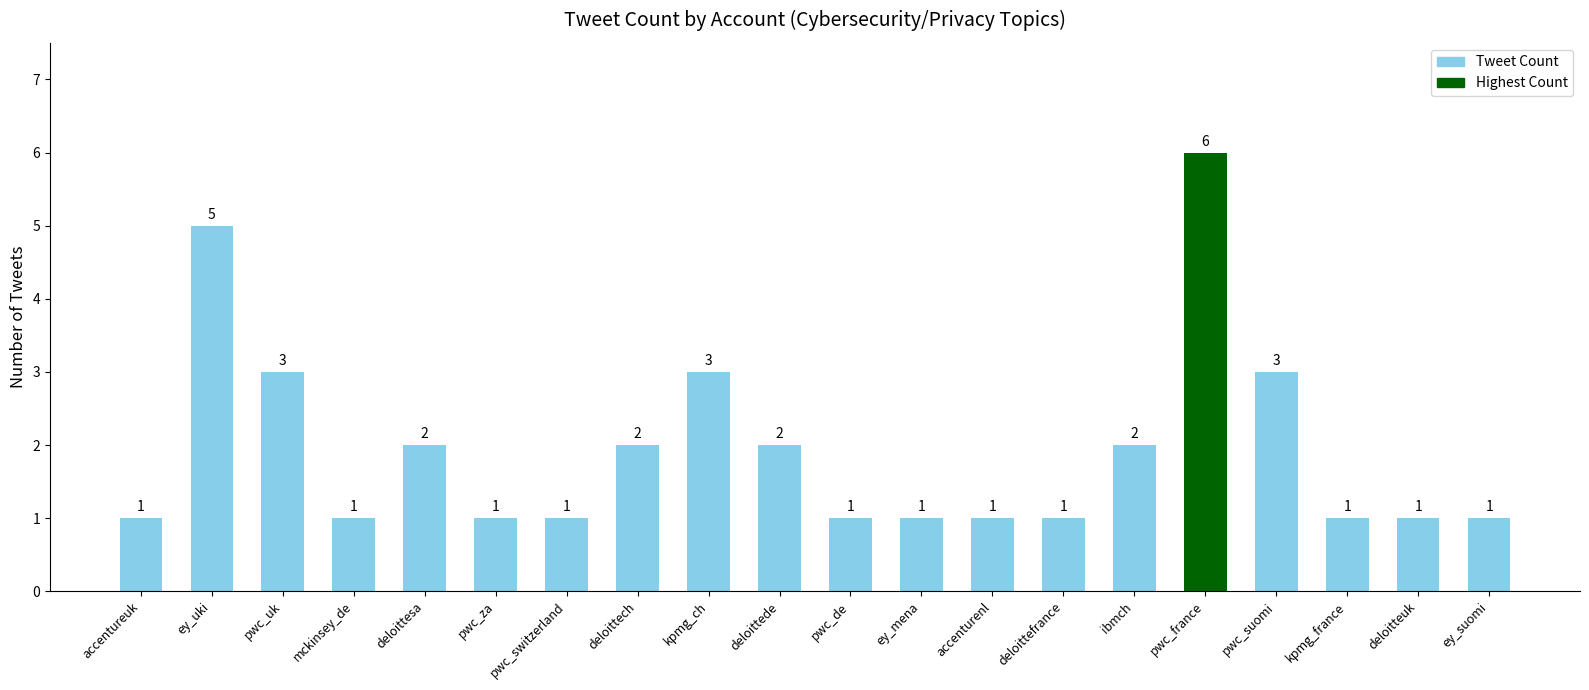

What is the maximum value shown in the chart?

6